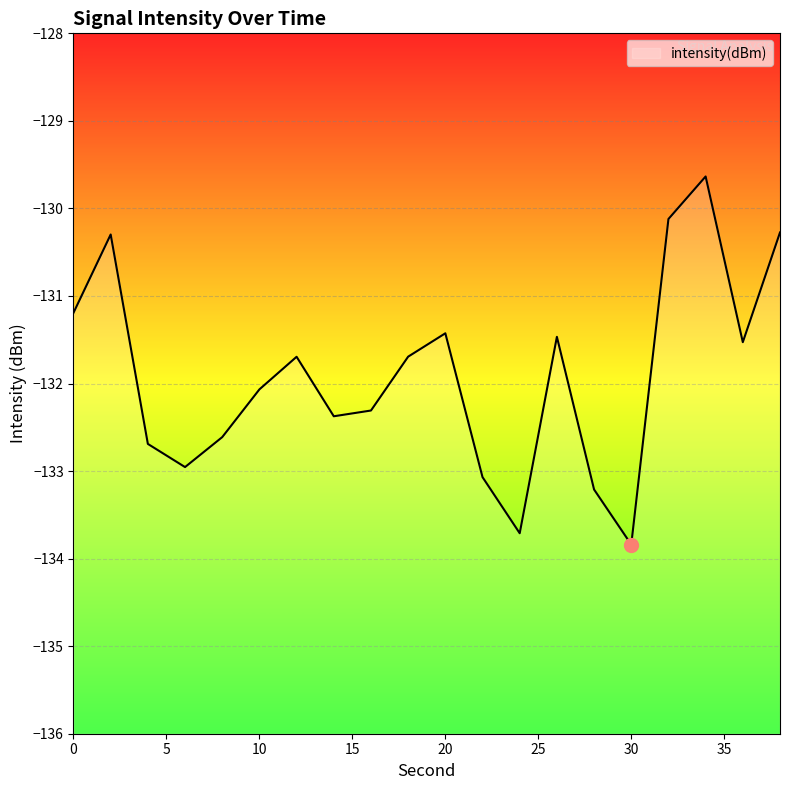

How many series are shown in this chart?

1